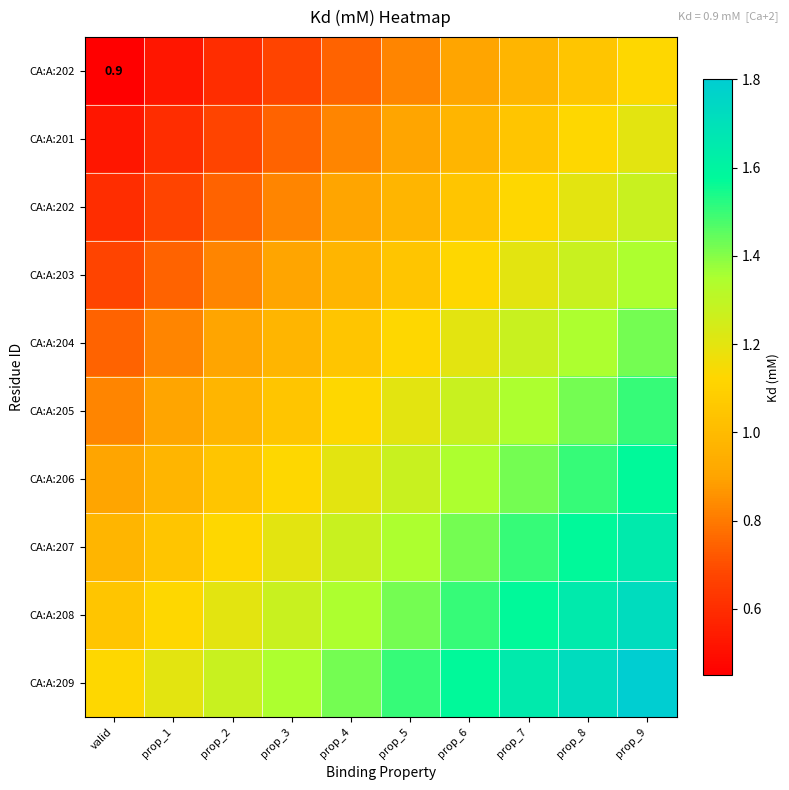

How many categories are shown in the chart?

10